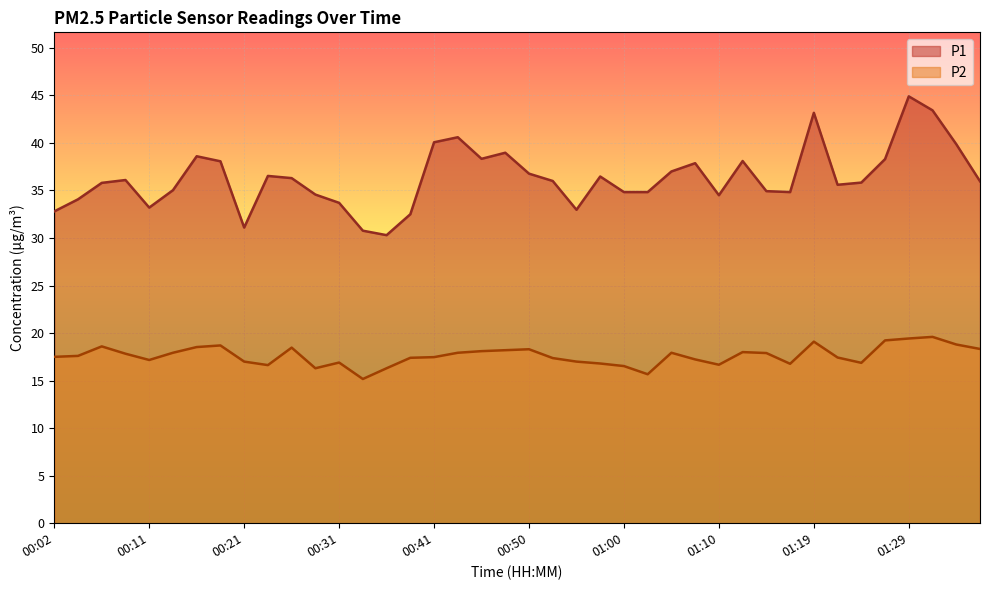

What is the maximum value shown in the chart?

44.9